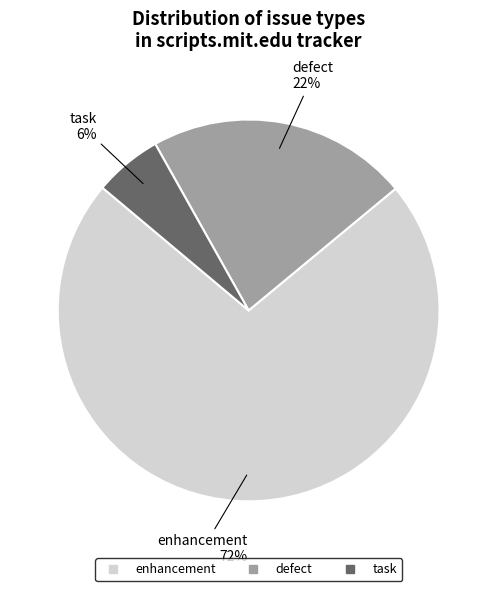

Is defect the majority of the pie?

No